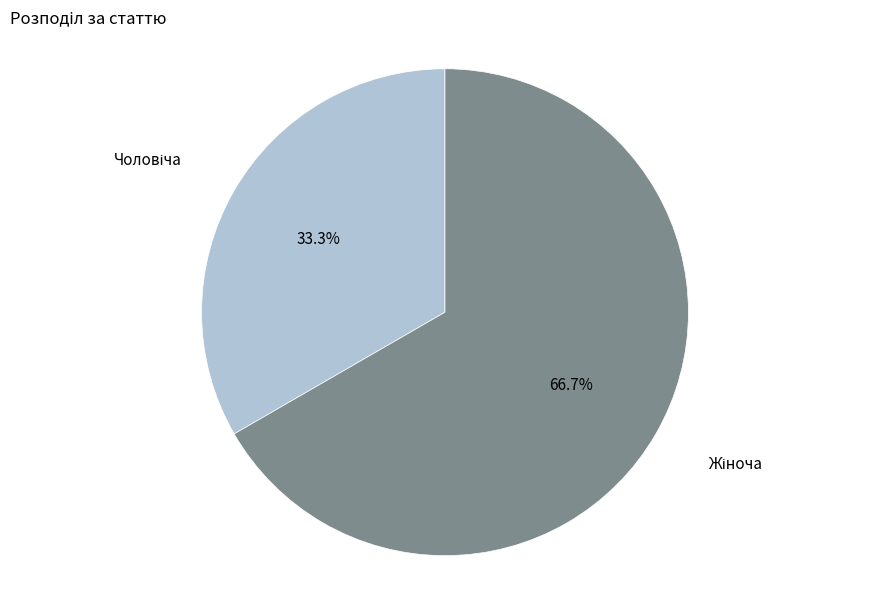

Is there any slice that represents more than half of the pie?

Yes